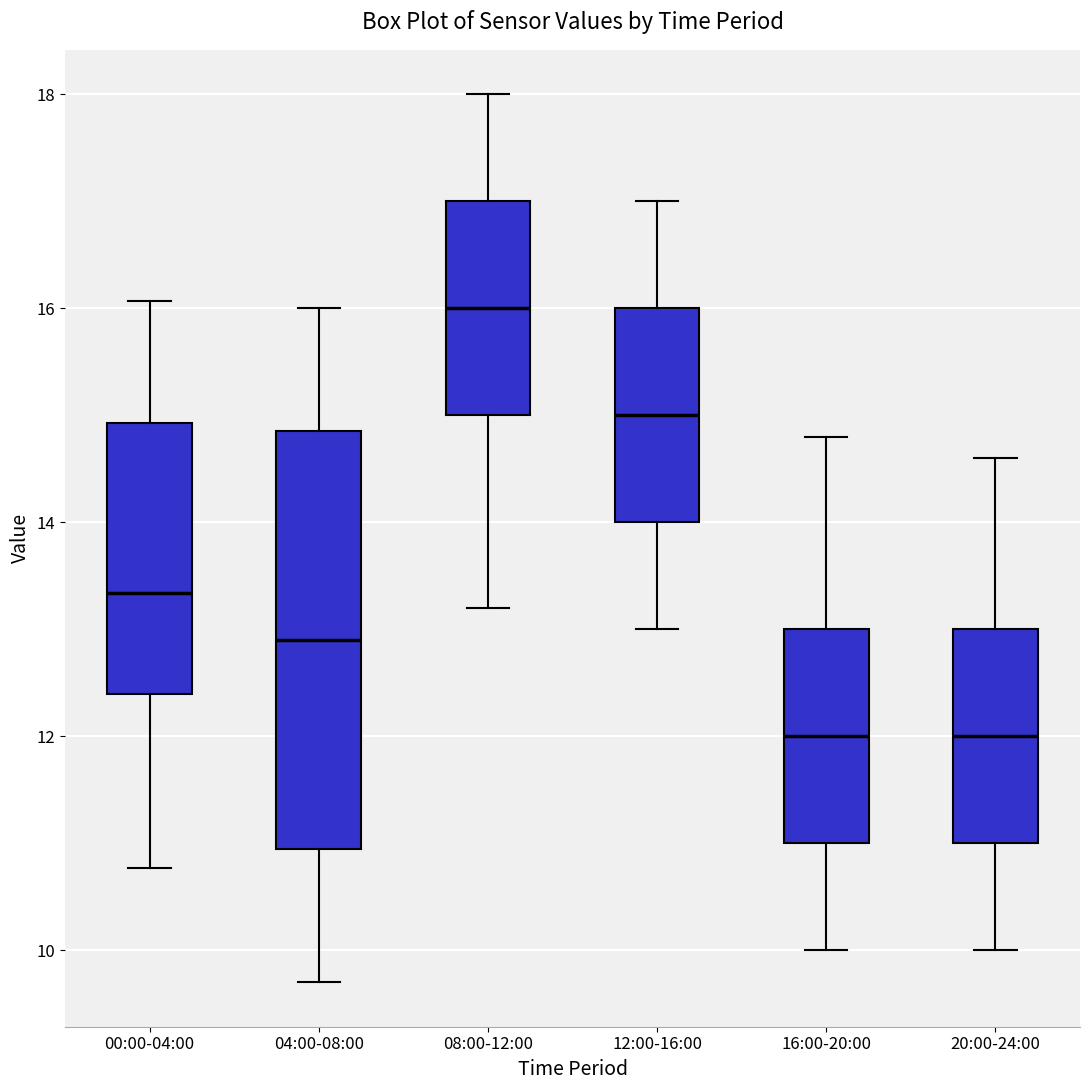

Reading left to right, transcribe this box plot: for each box, give where its median line is, the range the box spans, and where its two whiskers end, as read against the y-axis. The values are not printed on the chart, so give them approximately, as read against the axis.

00:00-04:00: median 13.4, box 12.4 to 15.0, whiskers 10.8 to 16.0
04:00-08:00: median 13.0, box 11.0 to 14.8, whiskers 9.8 to 16.0
08:00-12:00: median 16.0, box 15.0 to 17.0, whiskers 13.2 to 18.0
12:00-16:00: median 15.0, box 14.0 to 16.0, whiskers 13.0 to 17.0
16:00-20:00: median 12.0, box 11.0 to 13.0, whiskers 10.0 to 14.8
20:00-24:00: median 12.0, box 11.0 to 13.0, whiskers 10.0 to 14.6